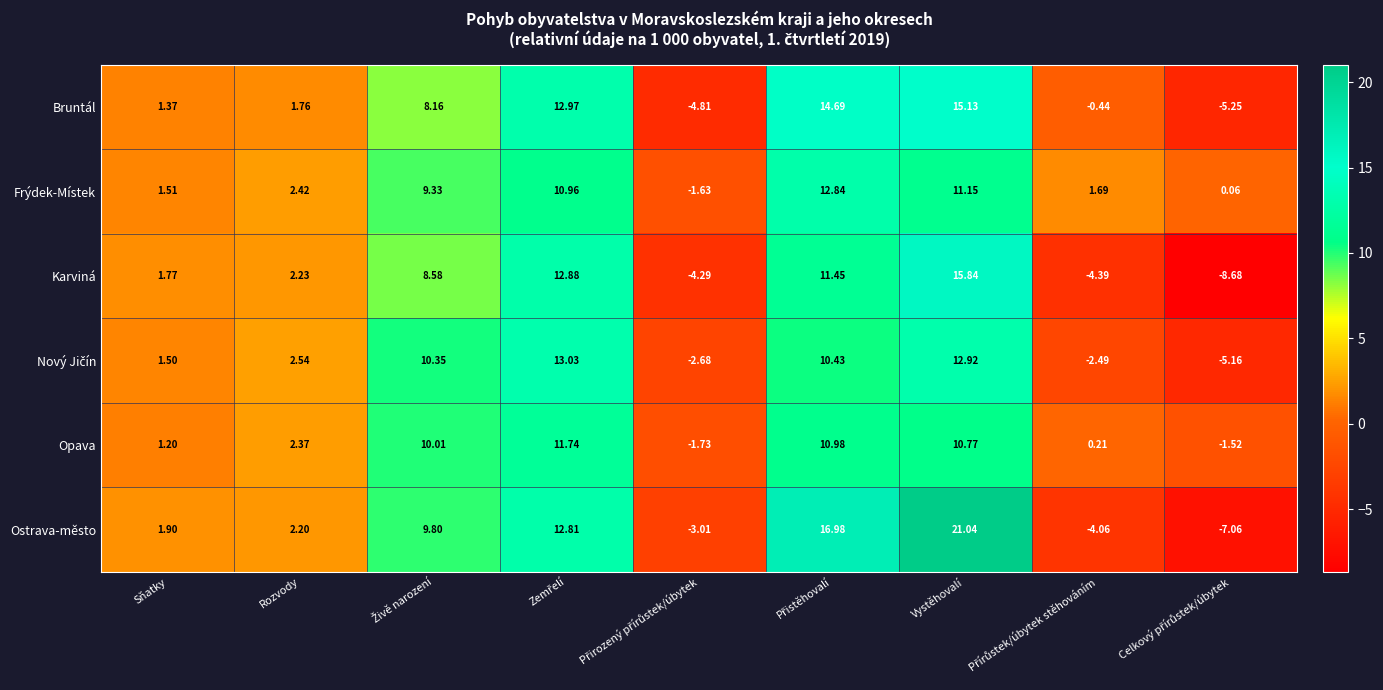

Count the number of data series in this chart.

6